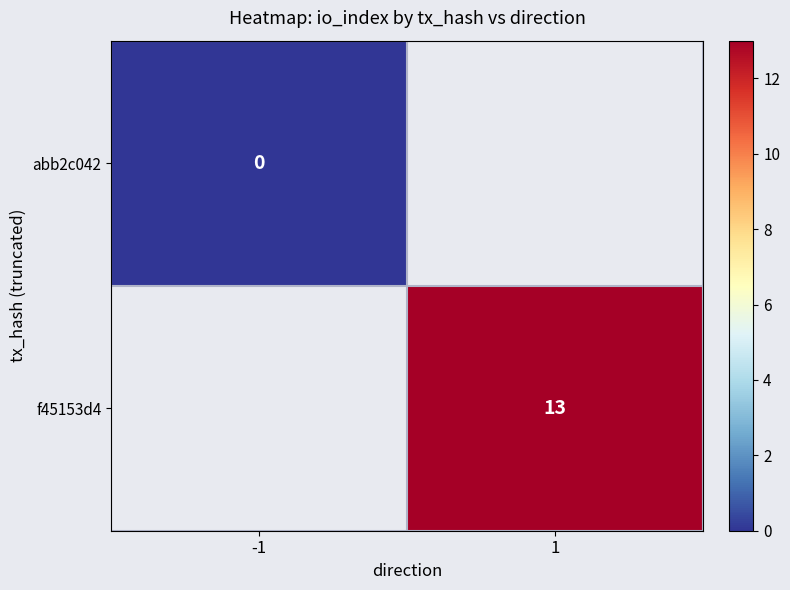

The value of f45153d4 at 1 is 13. True or false?

True